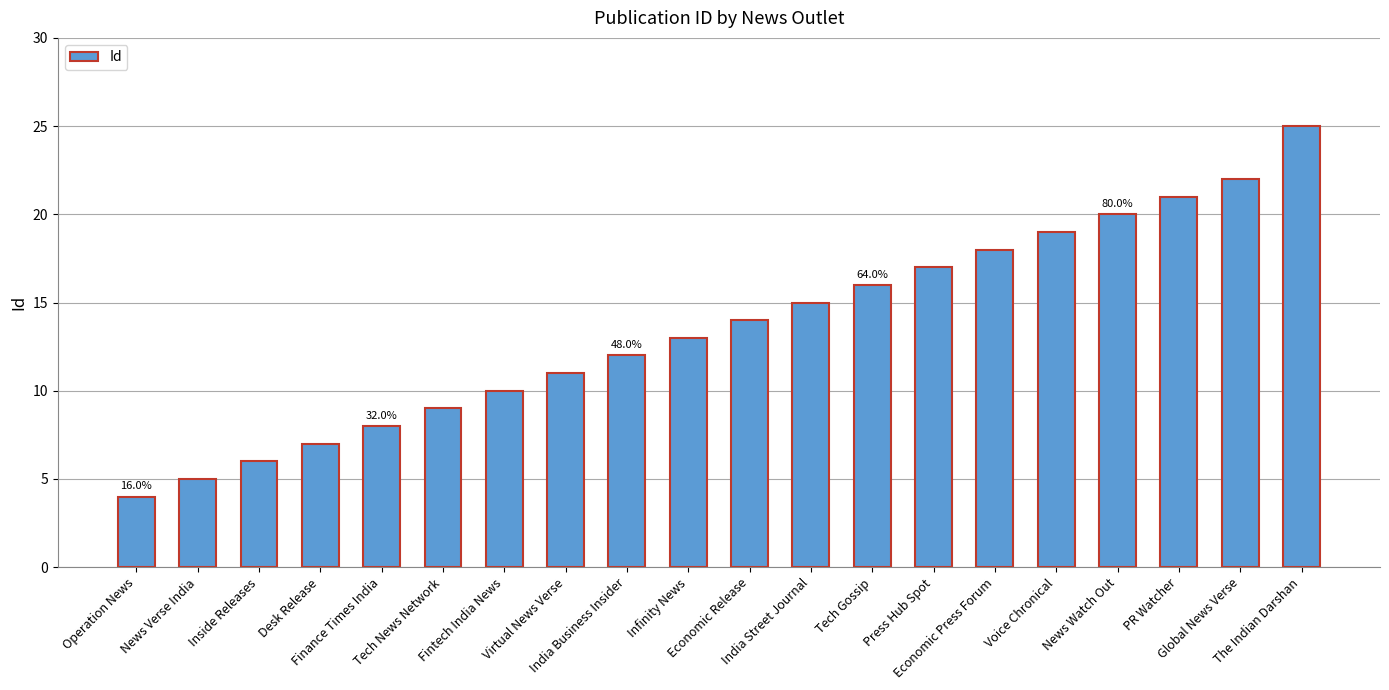

What is the greatest value displayed?

25